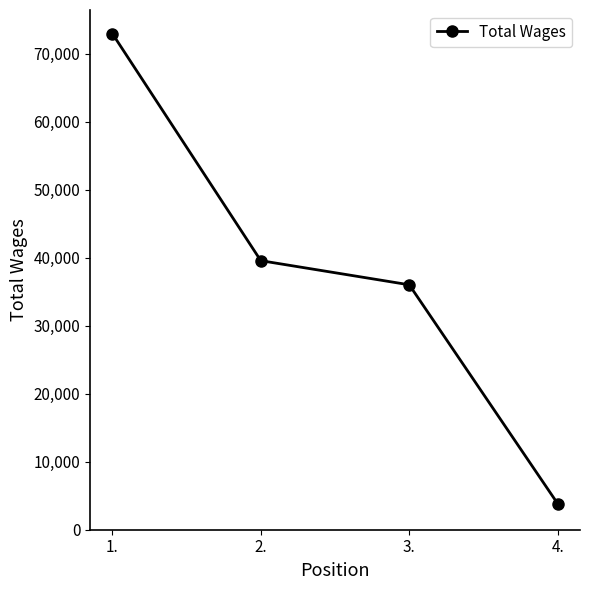

What is the maximum value shown in the chart?

73008